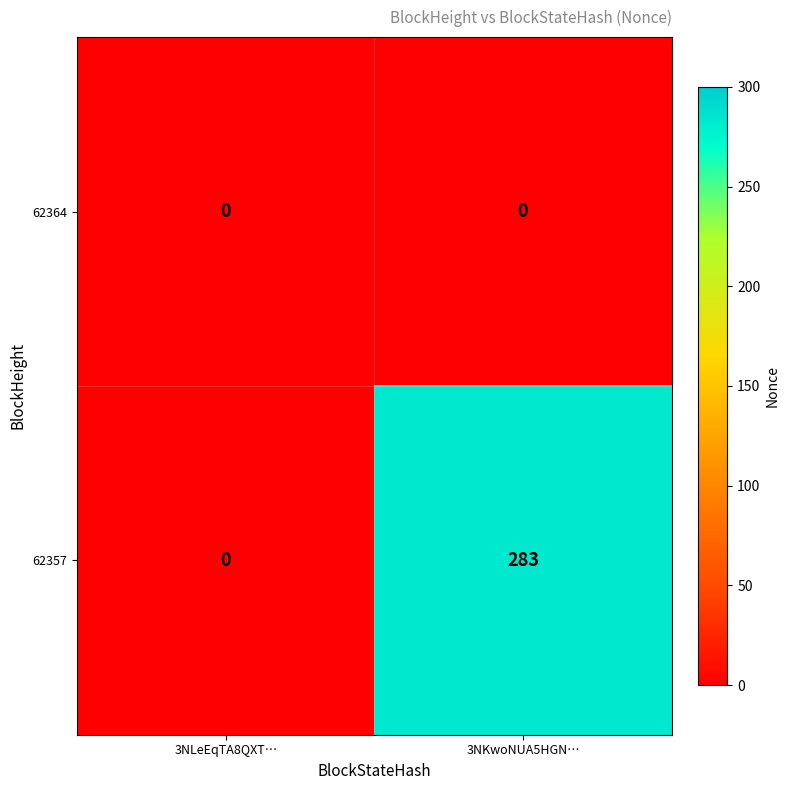

What value does the 62357 series have at 3NKwoNUA5HGN…, to the nearest 10?

280